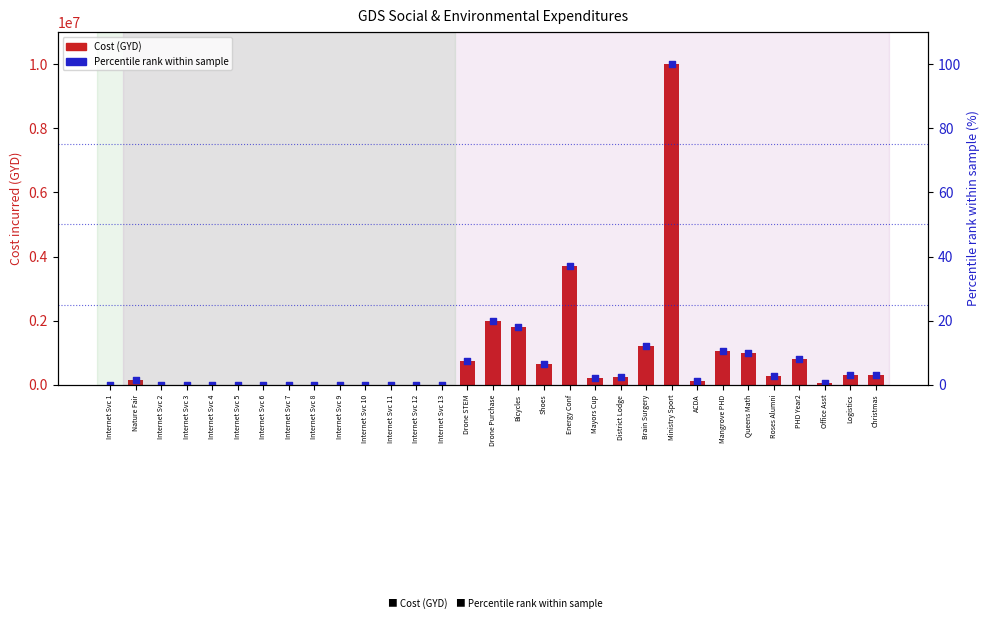

Which series has the largest total across all categories?

Cost (GYD)